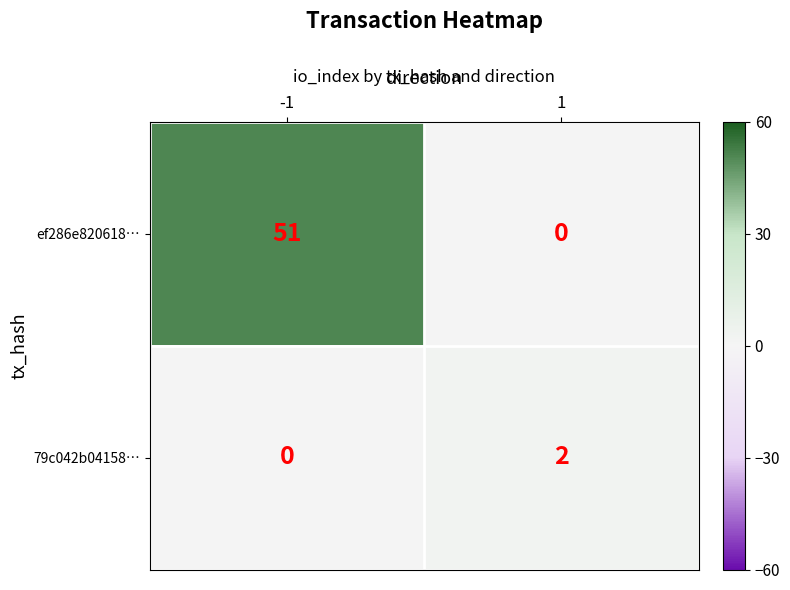

Which series has the largest total across all categories?

ef286e820618…